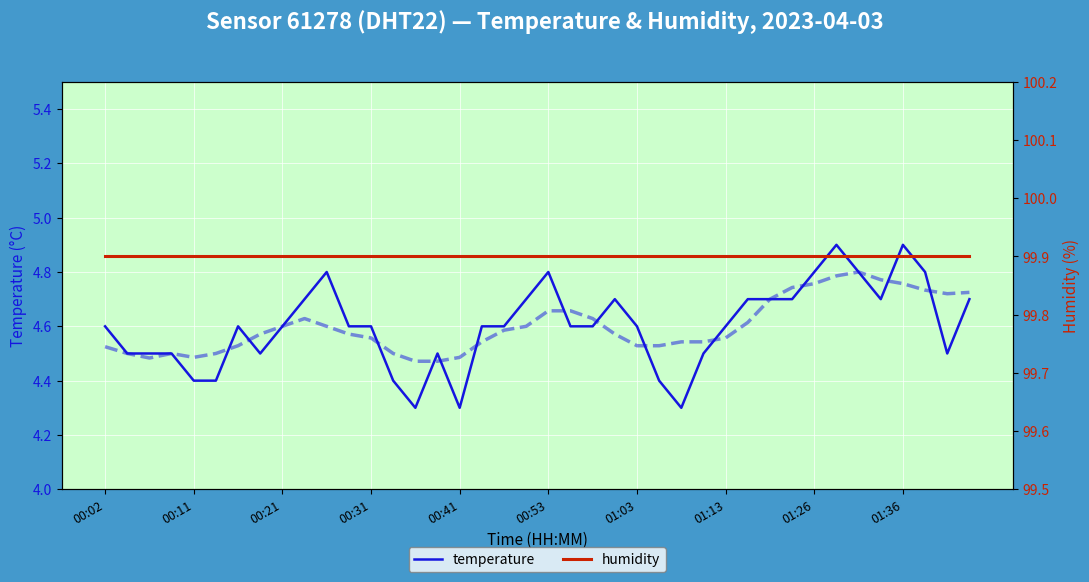

True or false: temperature has more than 2 points higher than both neighbors.

True